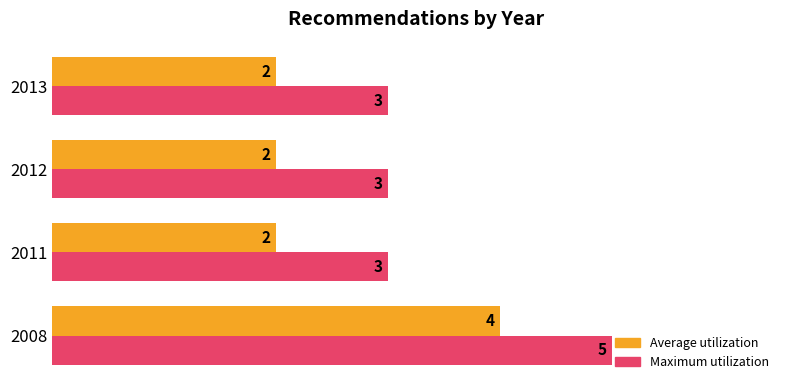

How many distinct data groups are displayed?

2